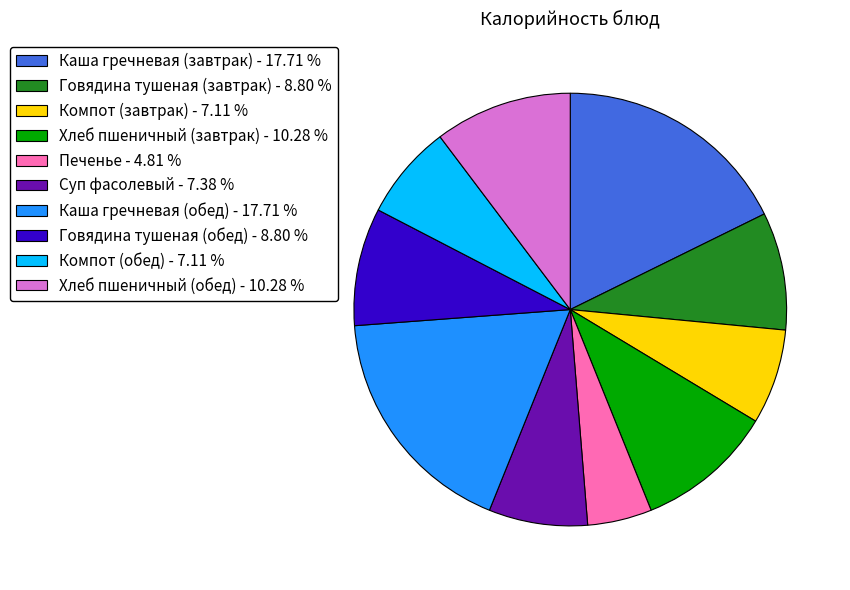

What is the ratio of the value at Суп фасолевый - 7.38 % to the value at Говядина тушеная (завтрак) - 8.80 %?

0.8